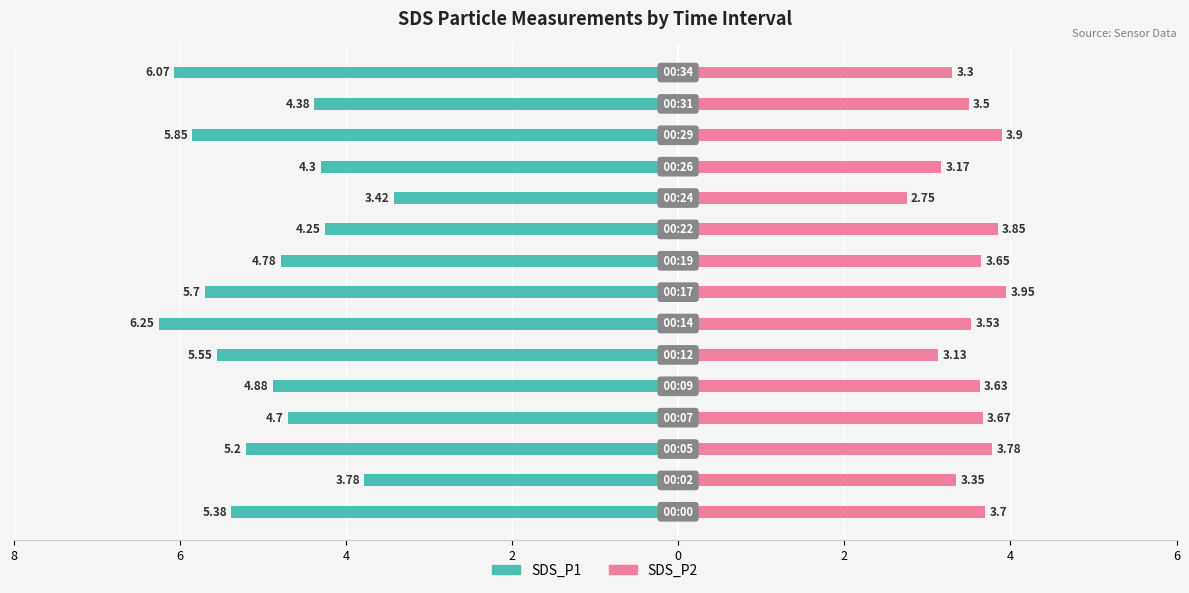

What is the difference between the maximum and minimum values in the SDS_P2 series?

1.2